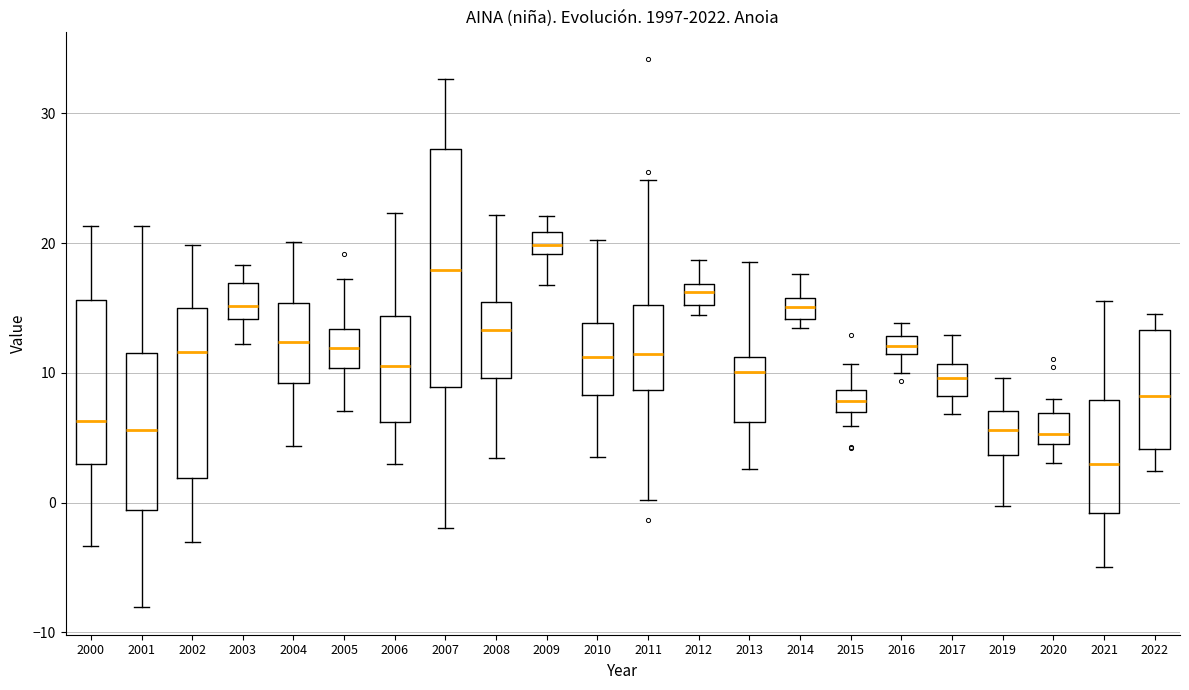

Which box has the highest median line?

2009